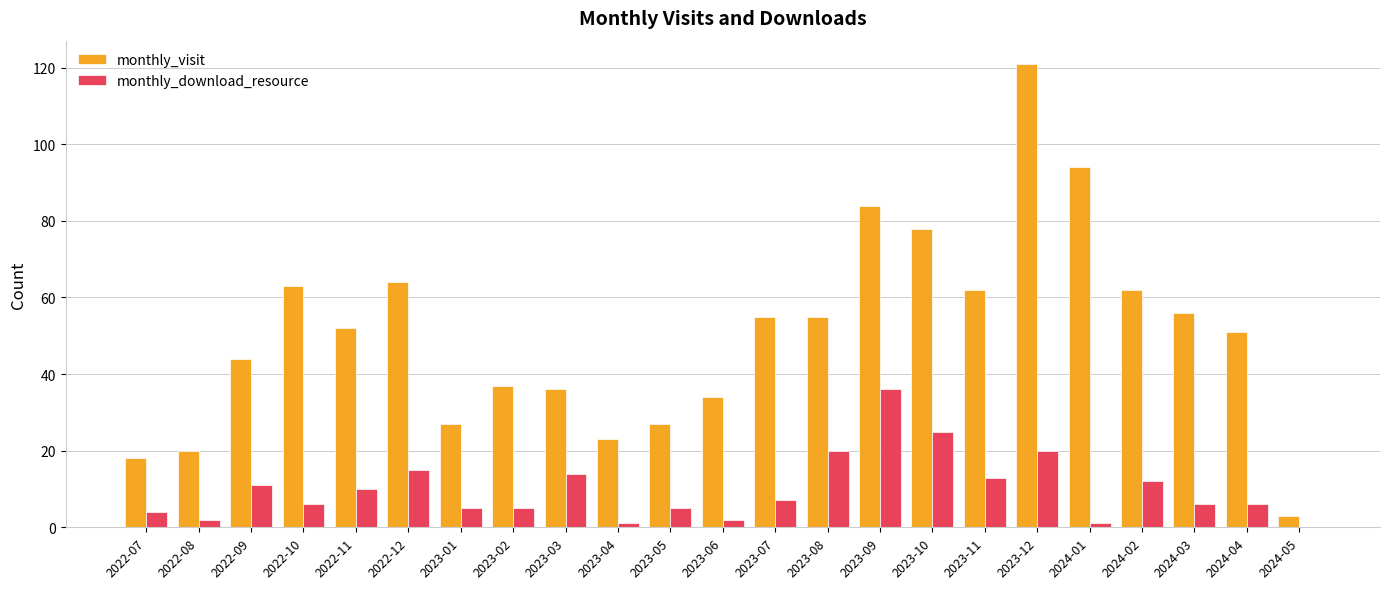

The monthly_download_resource series shows 20 at 2023-08. True or false?

True